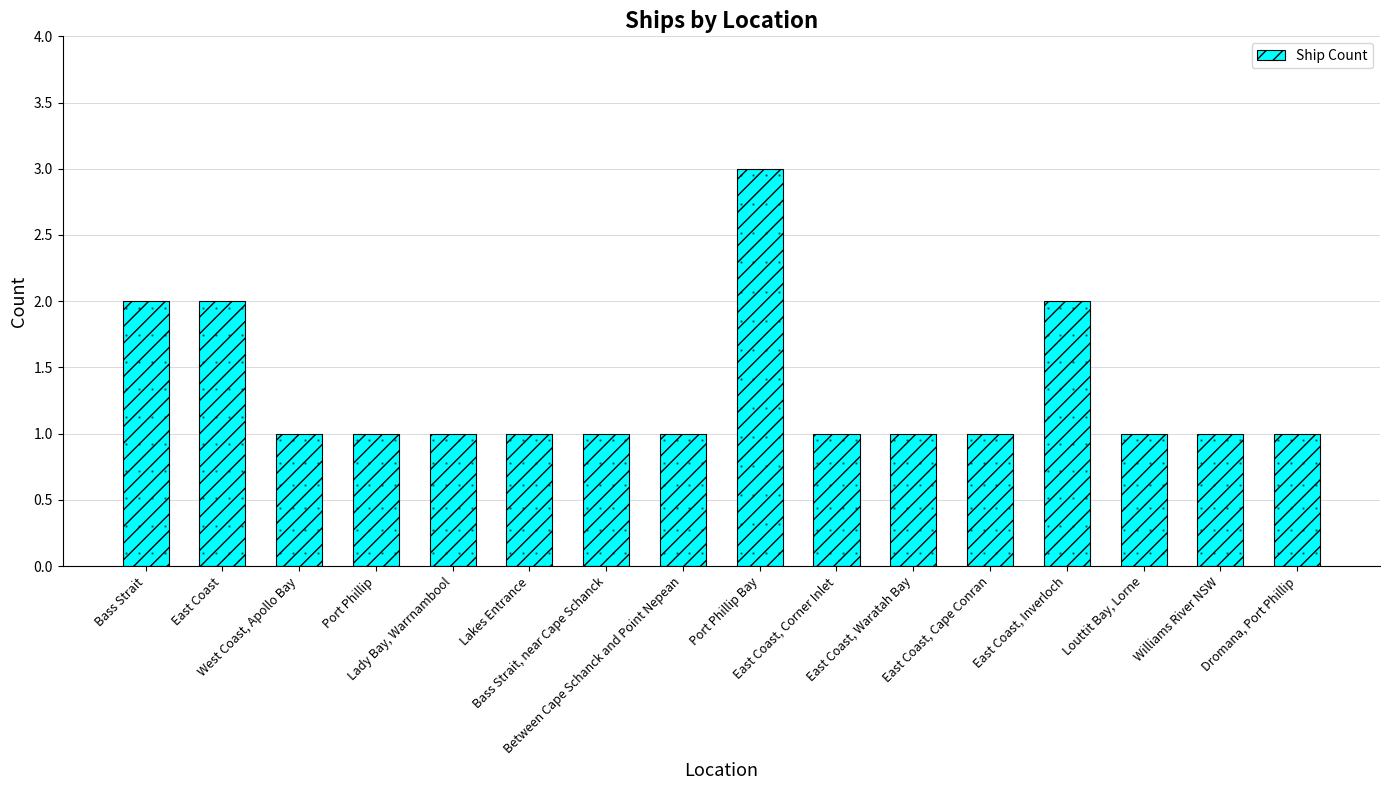

What is the change in value from Bass Strait to Williams River NSW?

-1